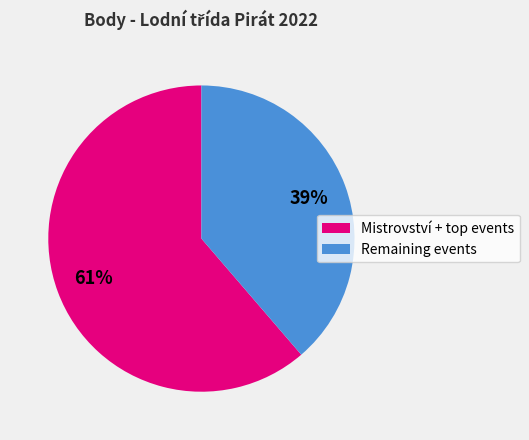

Count the number of slices in the pie.

2